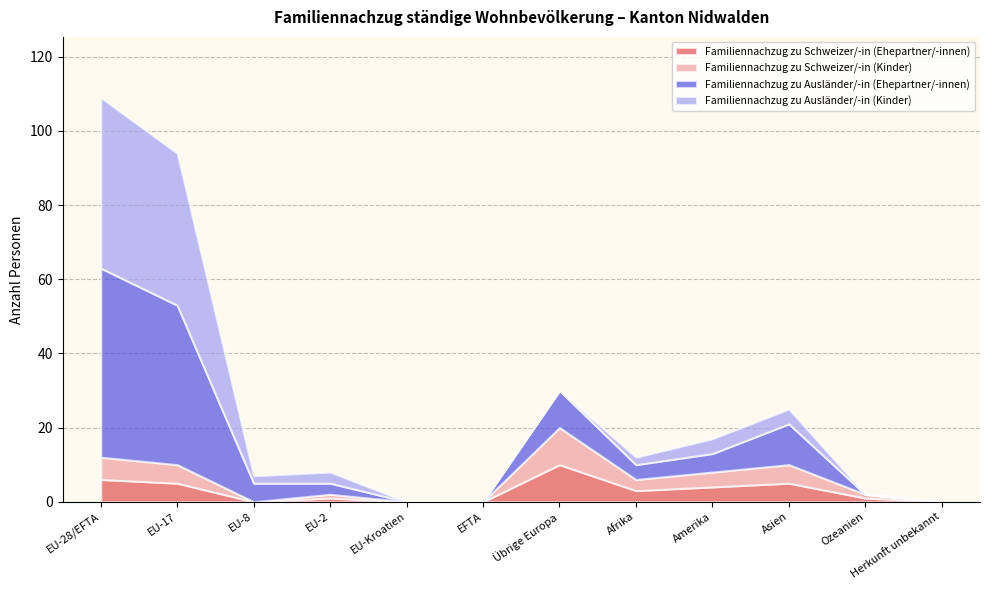

Is the value of Familiennachzug zu Schweizer/-in (Ehepartner/-innen) at Asien greater than the value of Familiennachzug zu Schweizer/-in (Kinder) at Ozeanien?

Yes